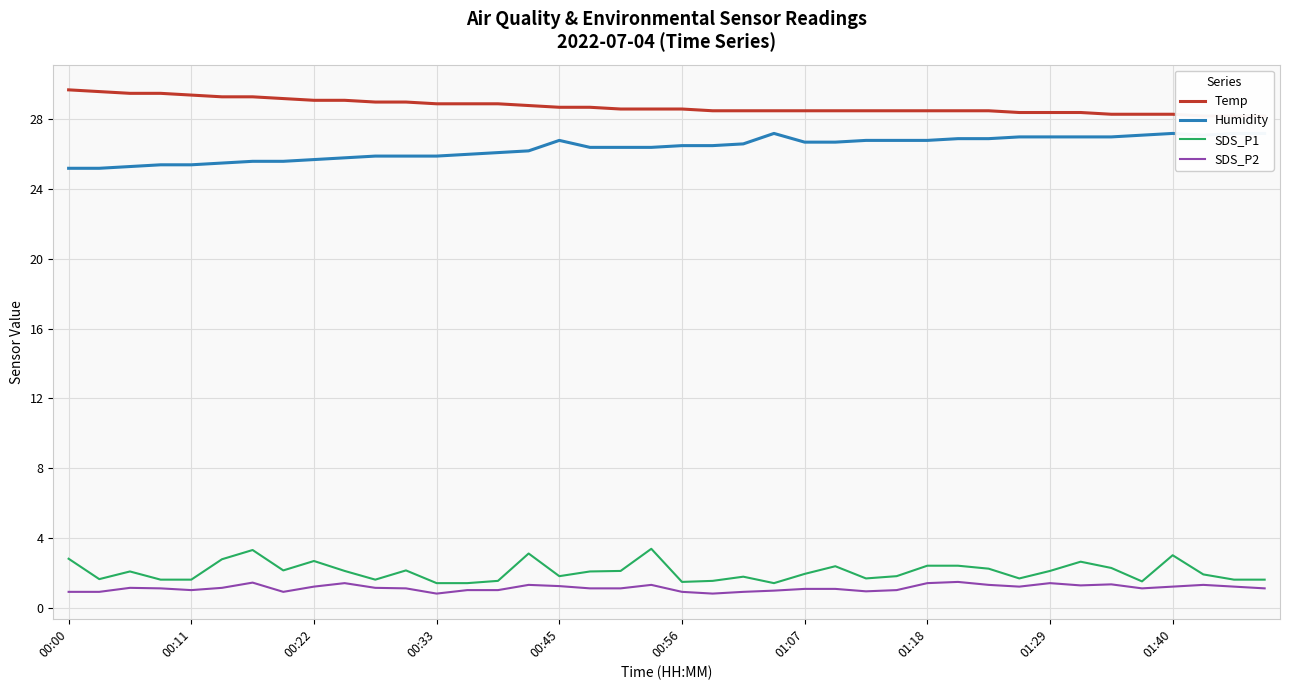

What is the difference between the maximum and minimum values in the SDS_P1 series?

2.0